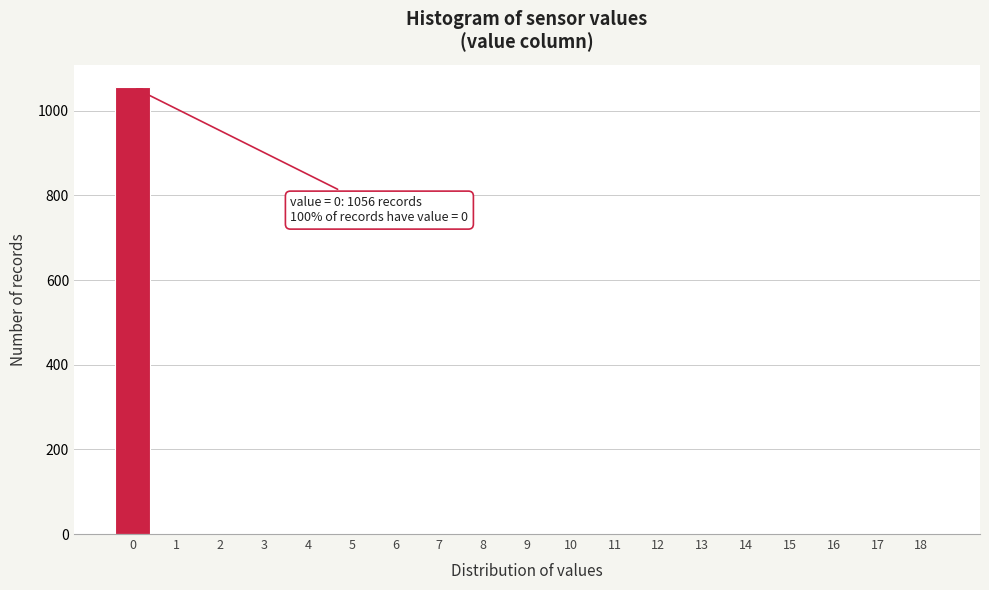

Reading left to right, what are all the values shown in this chart?

0=1056	1=0	2=0	3=0	4=0	5=0	6=0	7=0	8=0	9=0	10=0	11=0	12=0	13=0	14=0	15=0	16=0	17=0	18=0